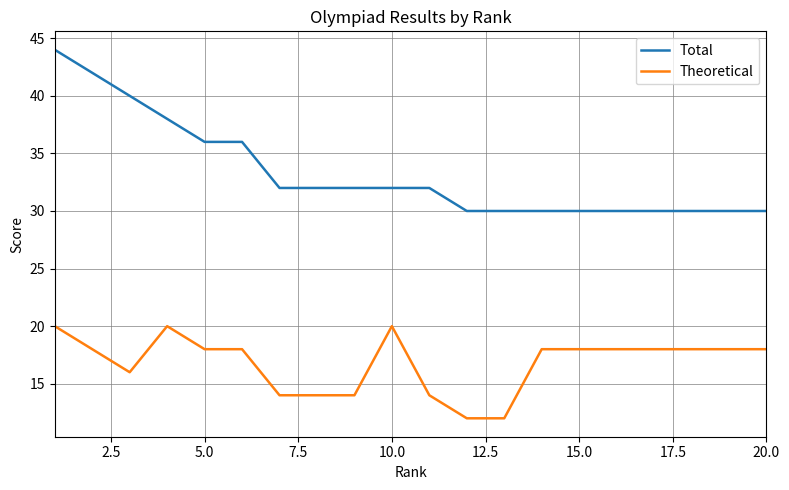

Which series has the largest total across all categories?

Total